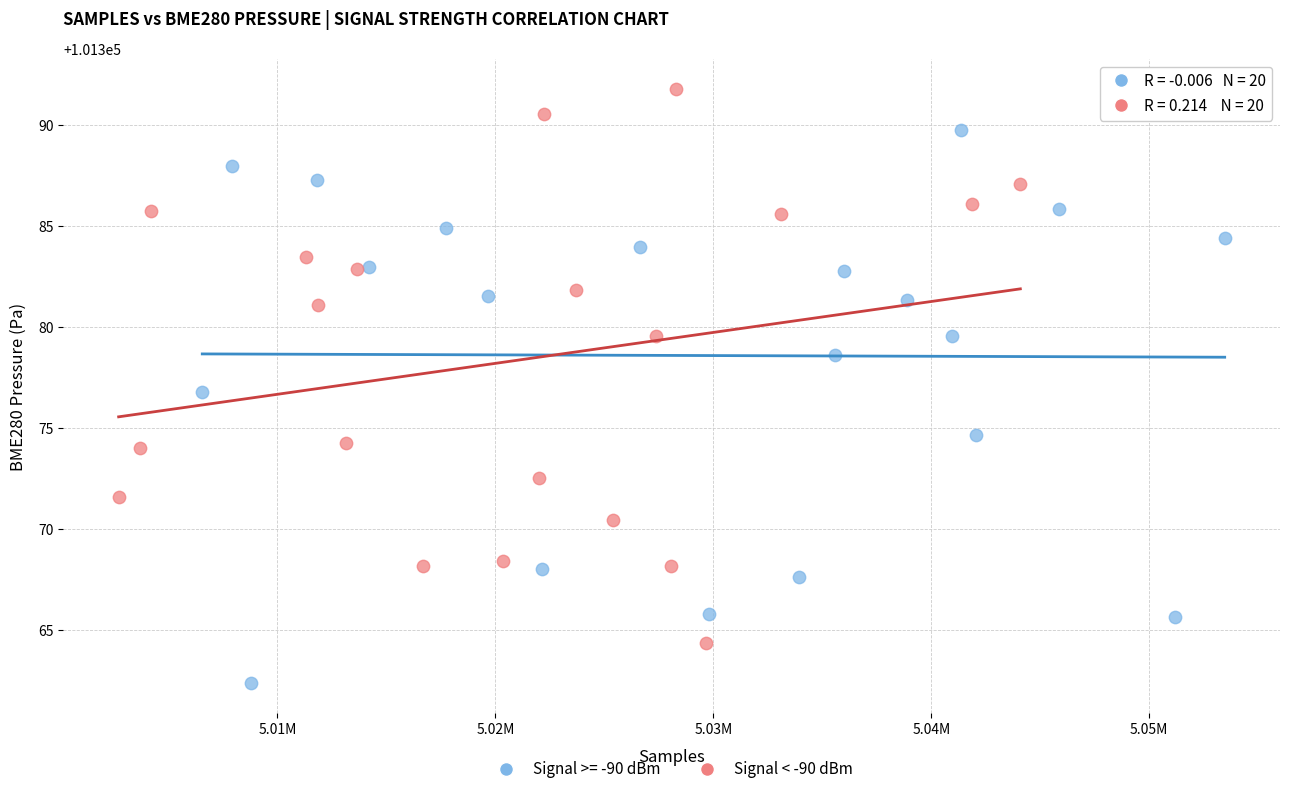

Which series reaches the maximum Y coordinate?

Signal < -90 dBm